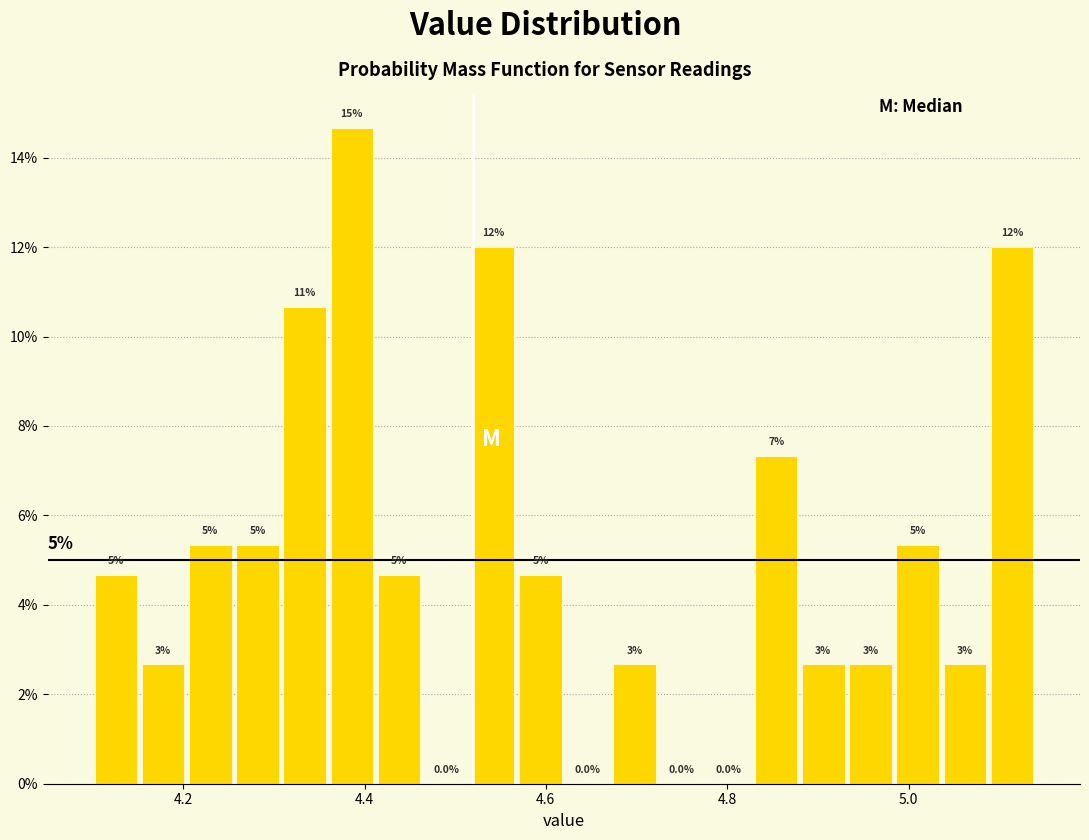

Around what value on the x-axis is the tallest bar? Give the approximate position of its centre, as read against the axis.

4.38